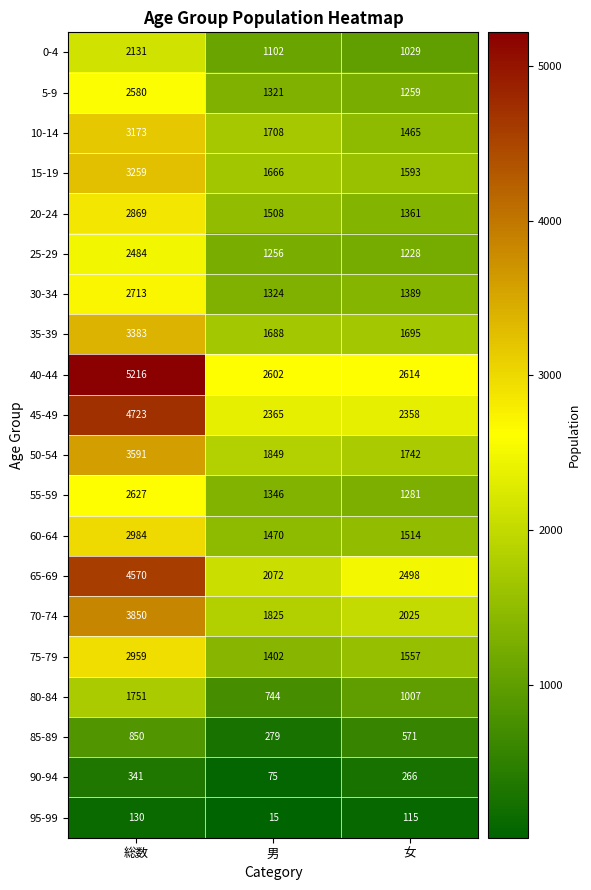

At which label is 15-19 closest to 2426?

男